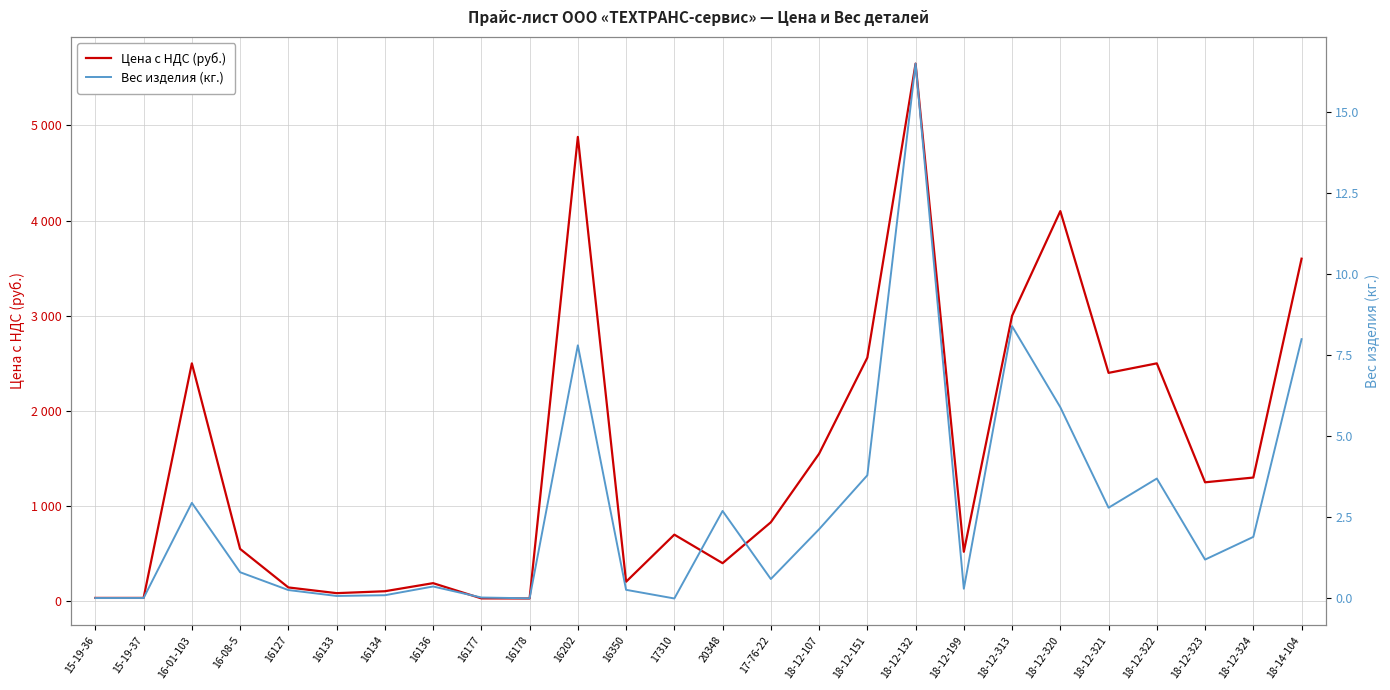

How many lines are shown in the chart?

2